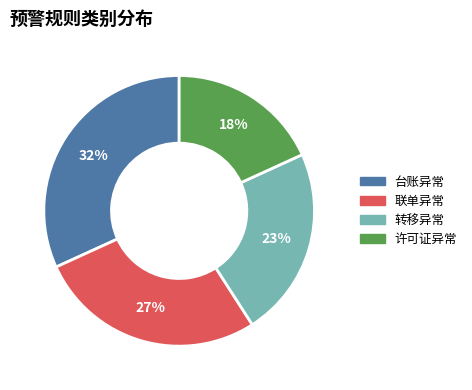

True or false: 许可证异常 accounts for 28% of the total.

False